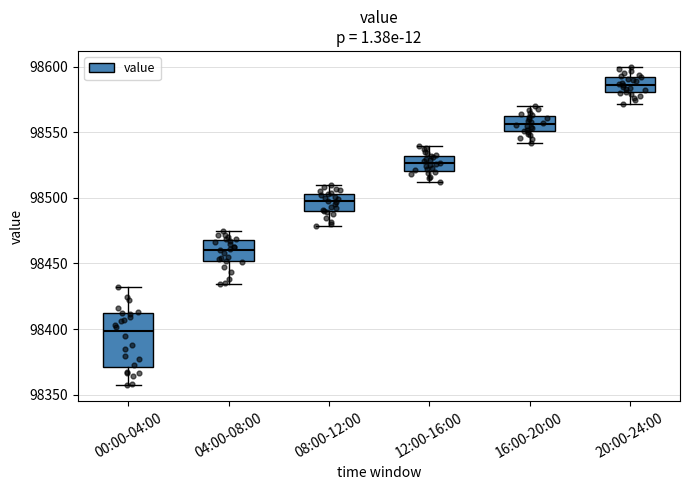

Where is the lower edge of the box for 00:00-04:00 on the y-axis? The values are not printed on the chart, so give them approximately, as read against the axis.

98370